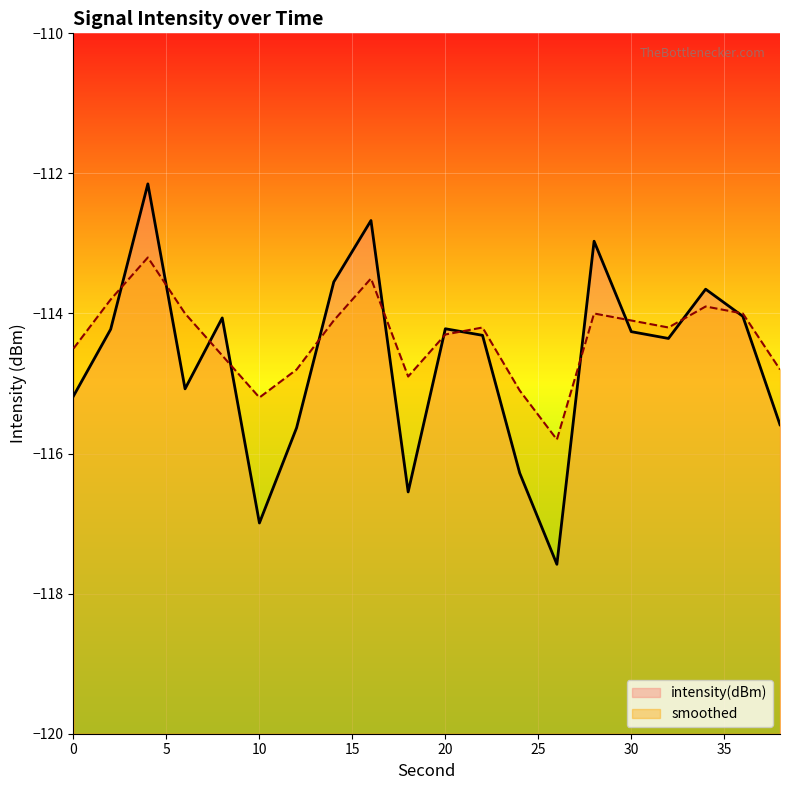

After their last crossing, which series has the higher values: smoothed or intensity(dBm)?

smoothed